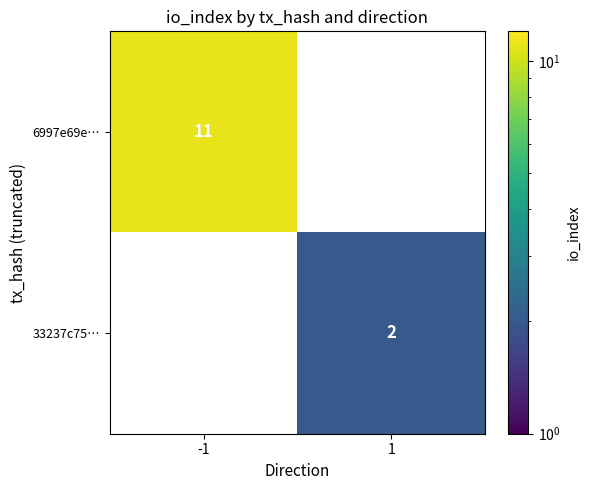

The value of 33237c75… at 1 is 1. True or false?

False